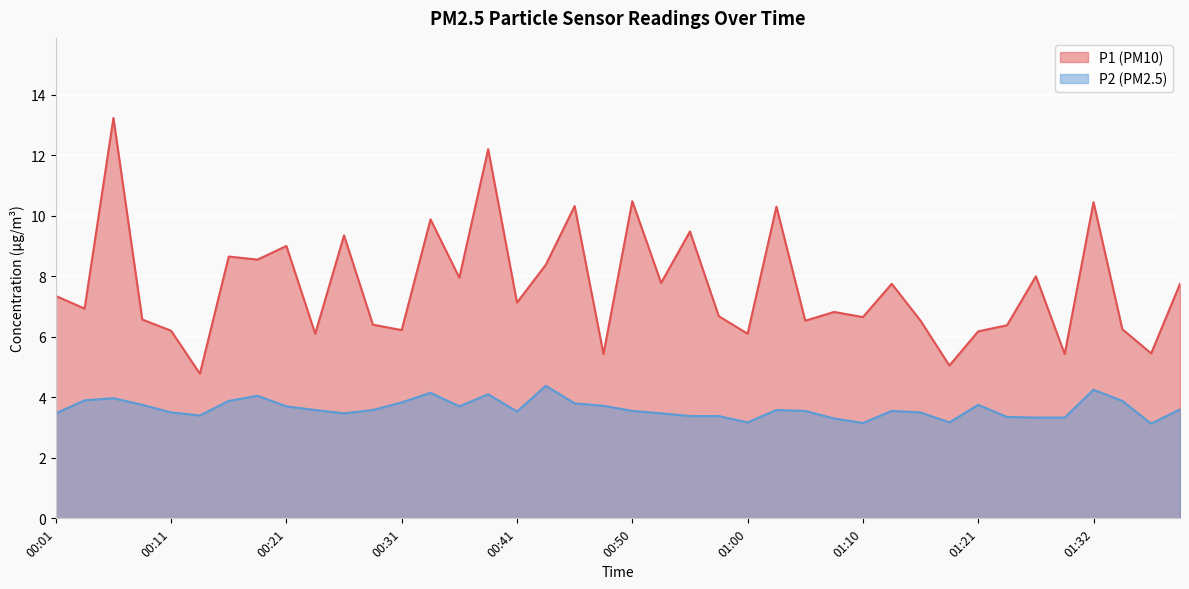

What is the maximum value for P1?

13.2